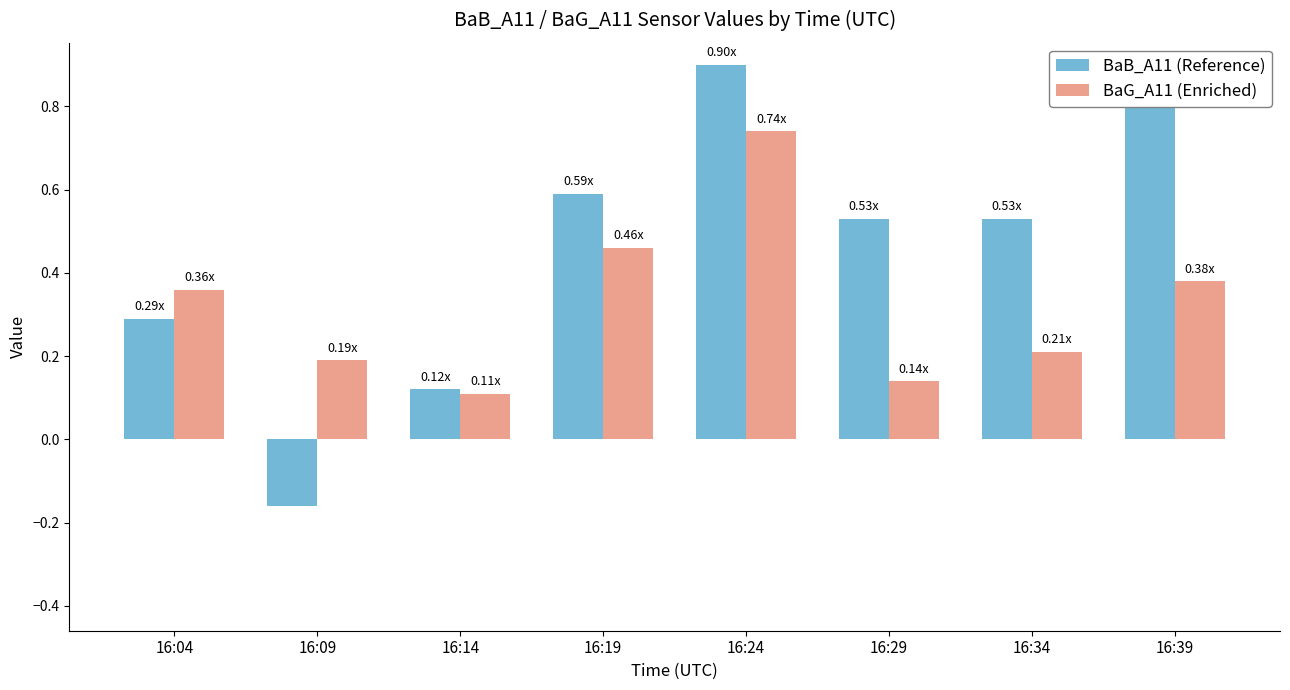

How many distinct data groups are displayed?

2